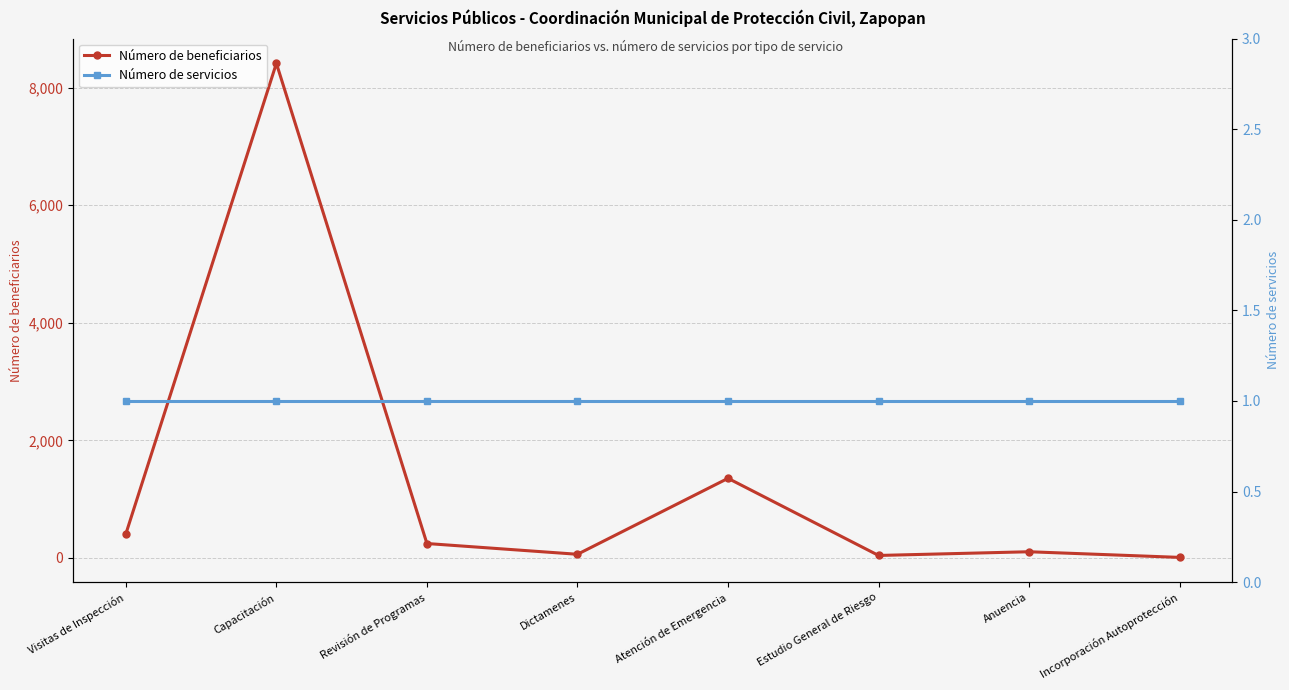

The Número de beneficiarios series shows 105 at Anuencia. True or false?

True